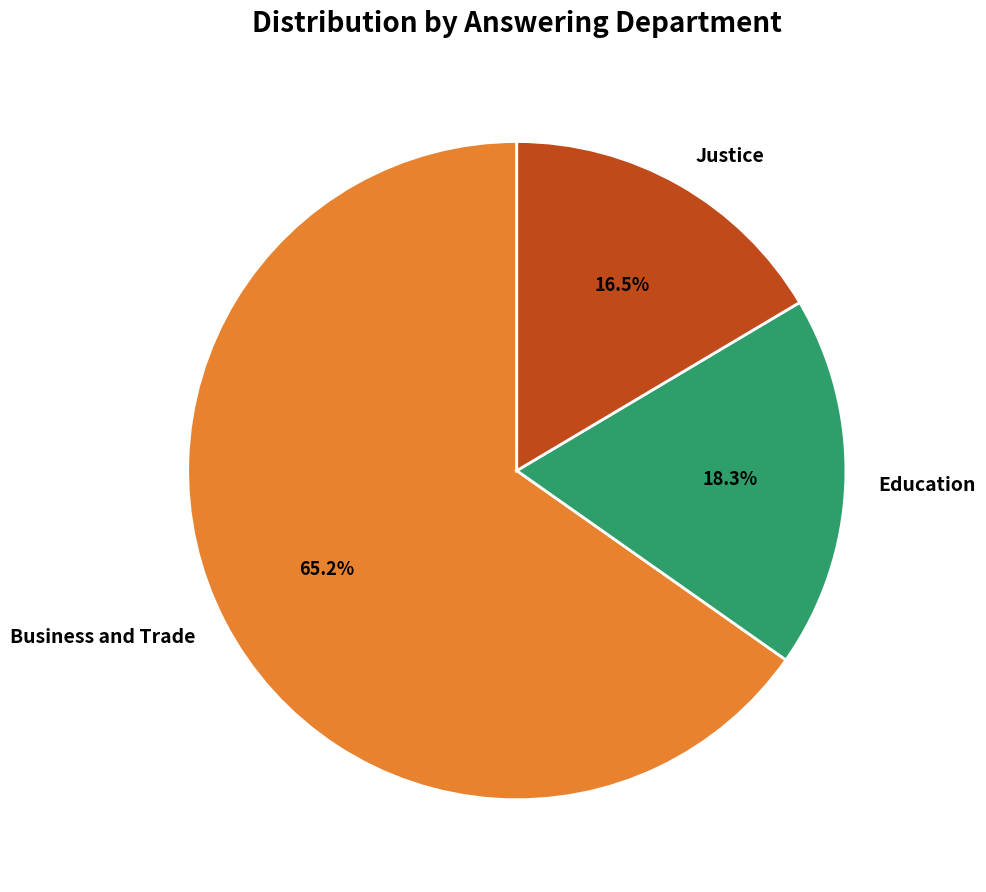

Which has a higher value, Business and Trade or Justice?

Business and Trade